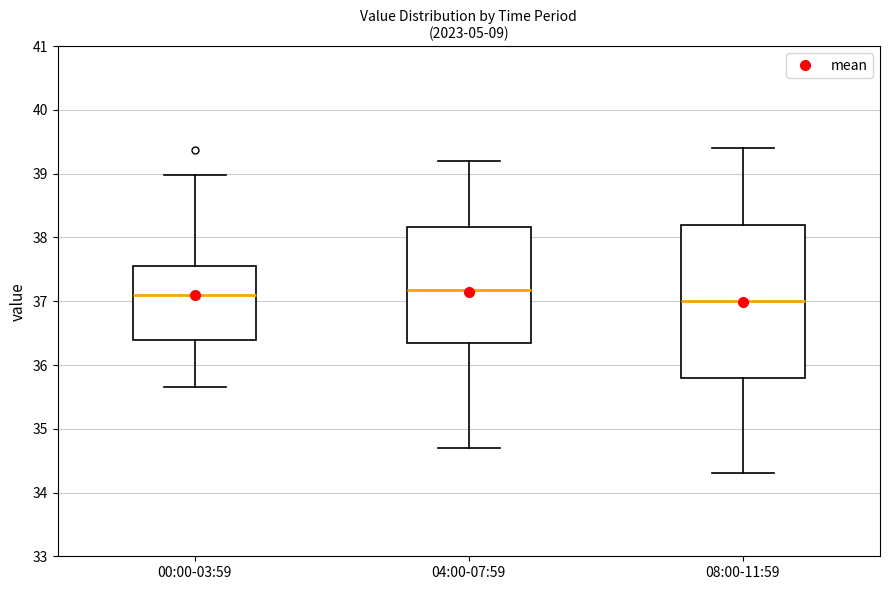

Which box is the tallest, from its lower edge to its upper edge?

08:00-11:59